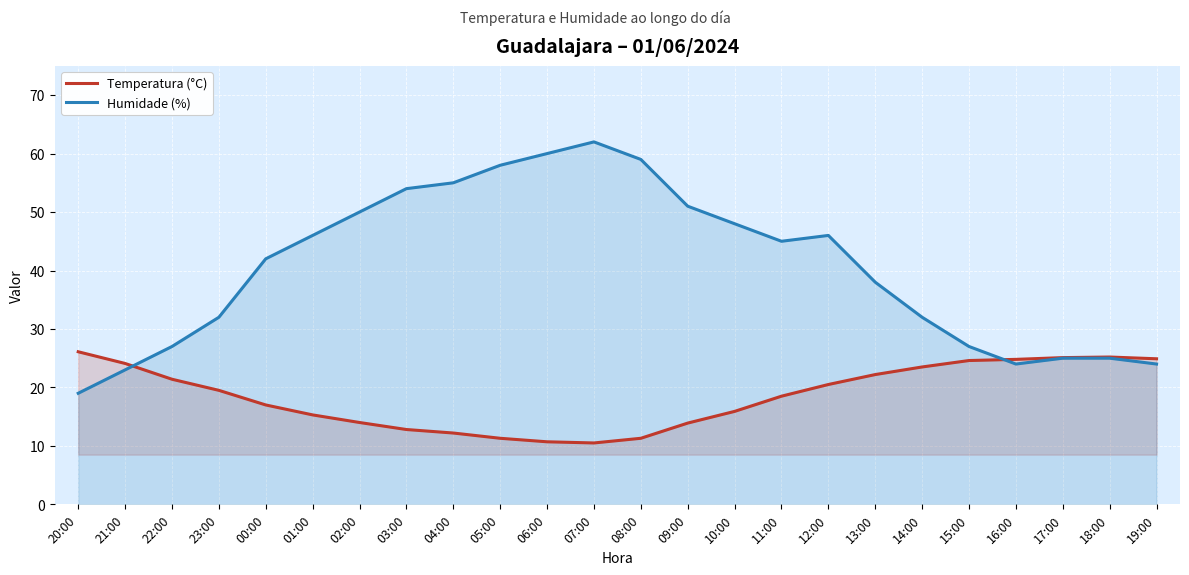

Where do Humidade (%) and Temperatura (°C) first cross each other?

21:00 and 22:00